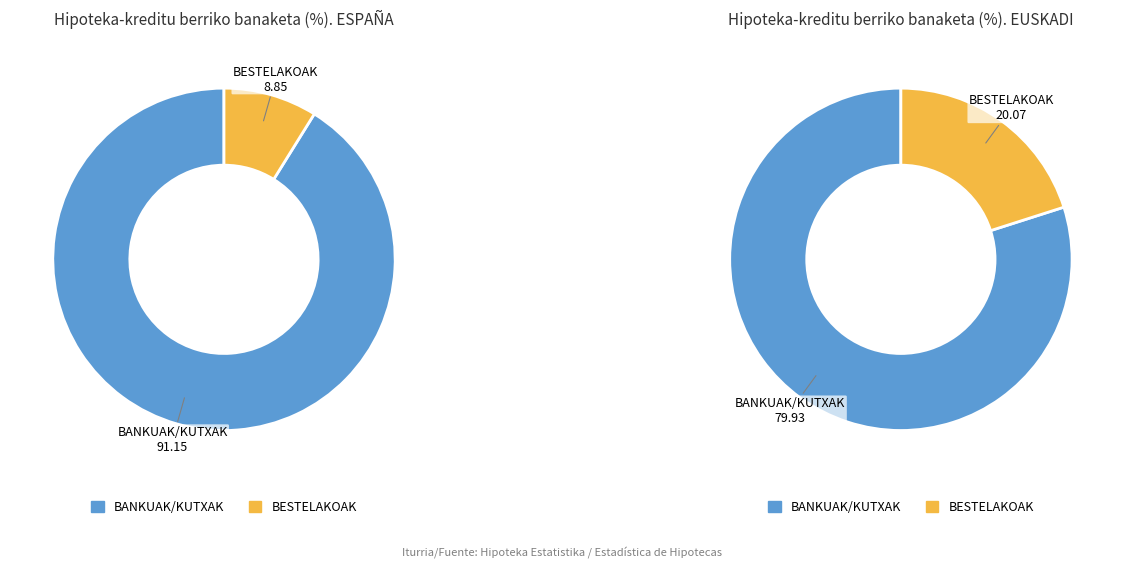

To the nearest percent, what is the difference between the largest and smallest slice percentages?

82%